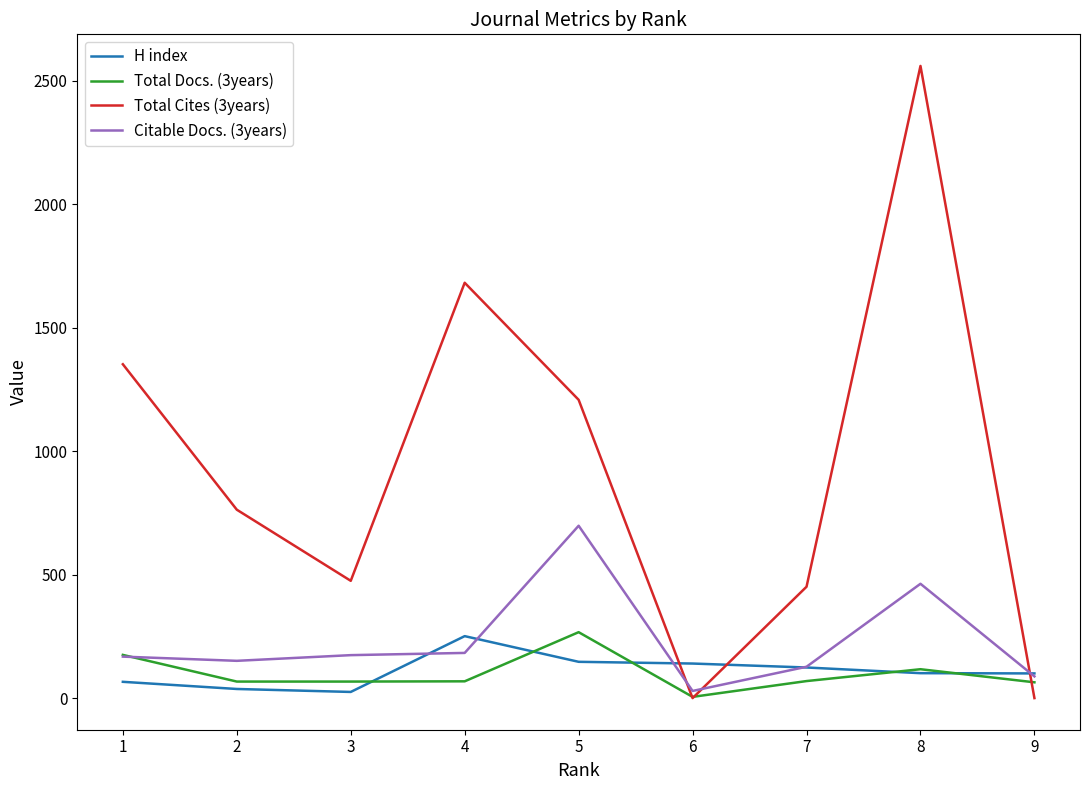

Which series has the largest range (max minus min)?

Total Cites (3years)